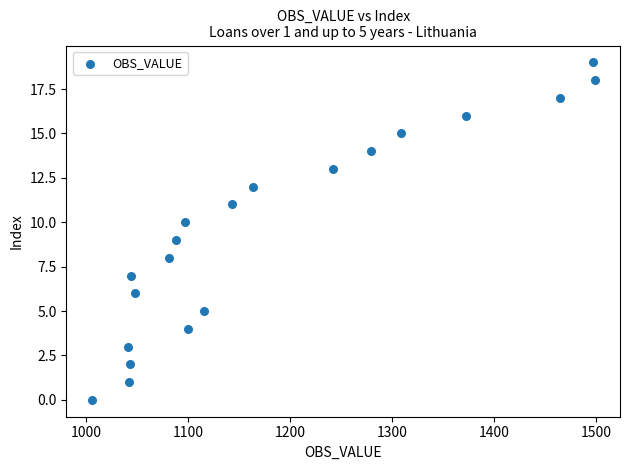

What is the range of X values (max minus min)?

494